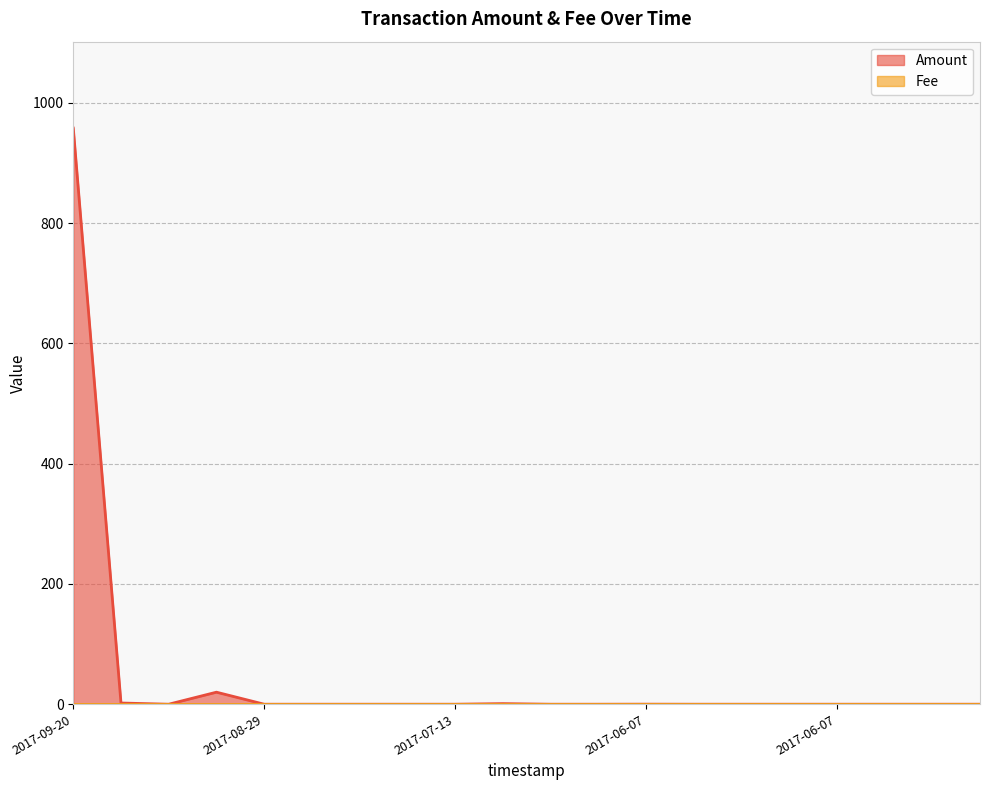

Does the chart have visible grid lines?

Yes